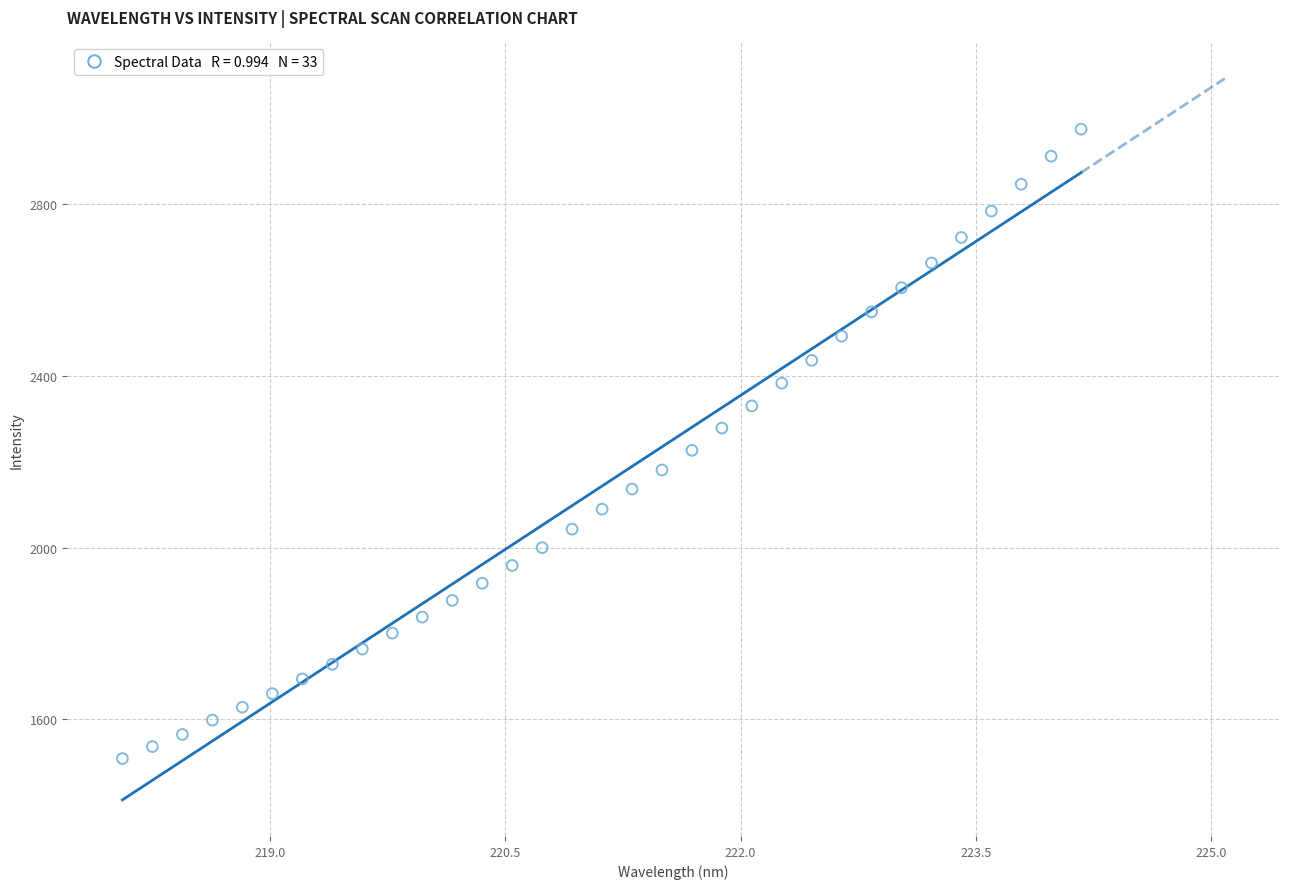

What is the range of Y values (max minus min)?

1464.8